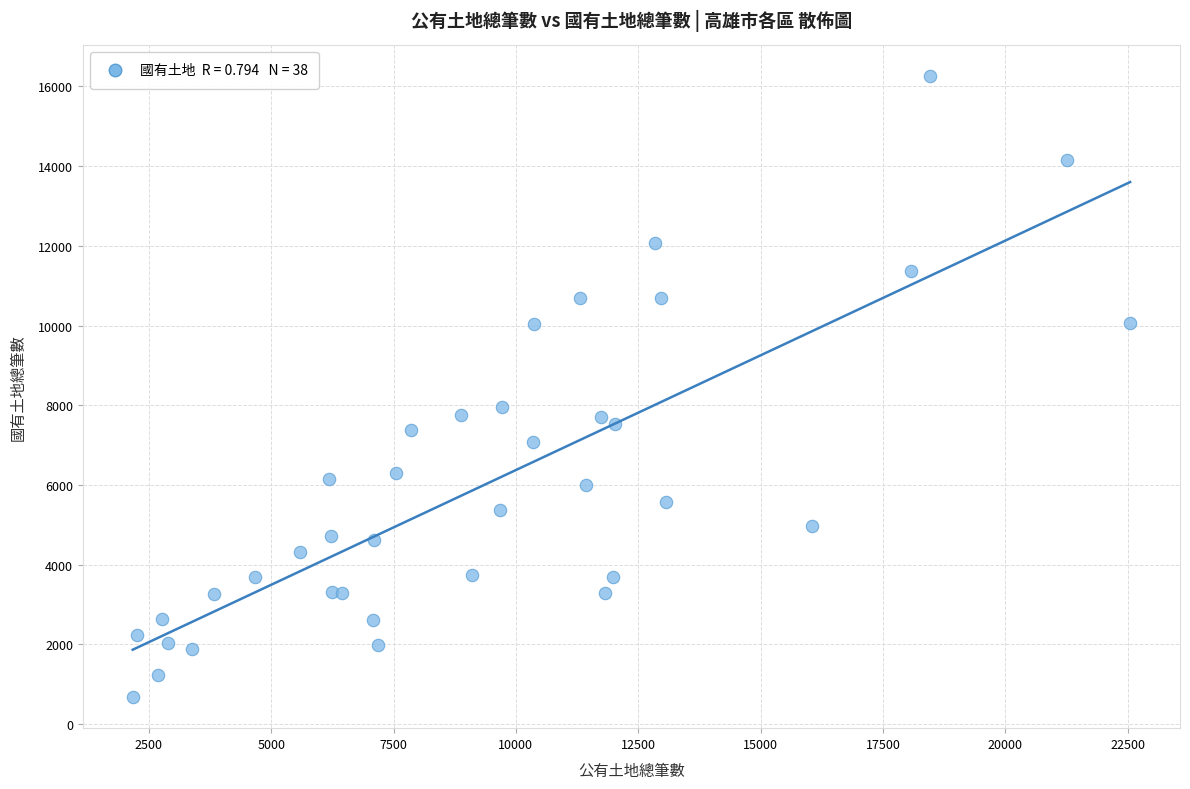

What Y value in the scatter plot is closest to 8463?

7950